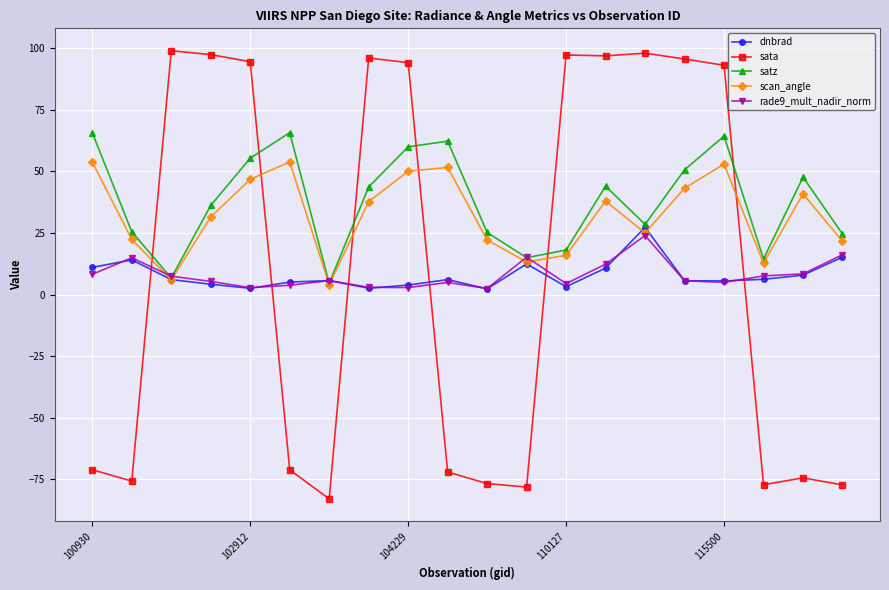

Which series has the largest range (max minus min)?

sata